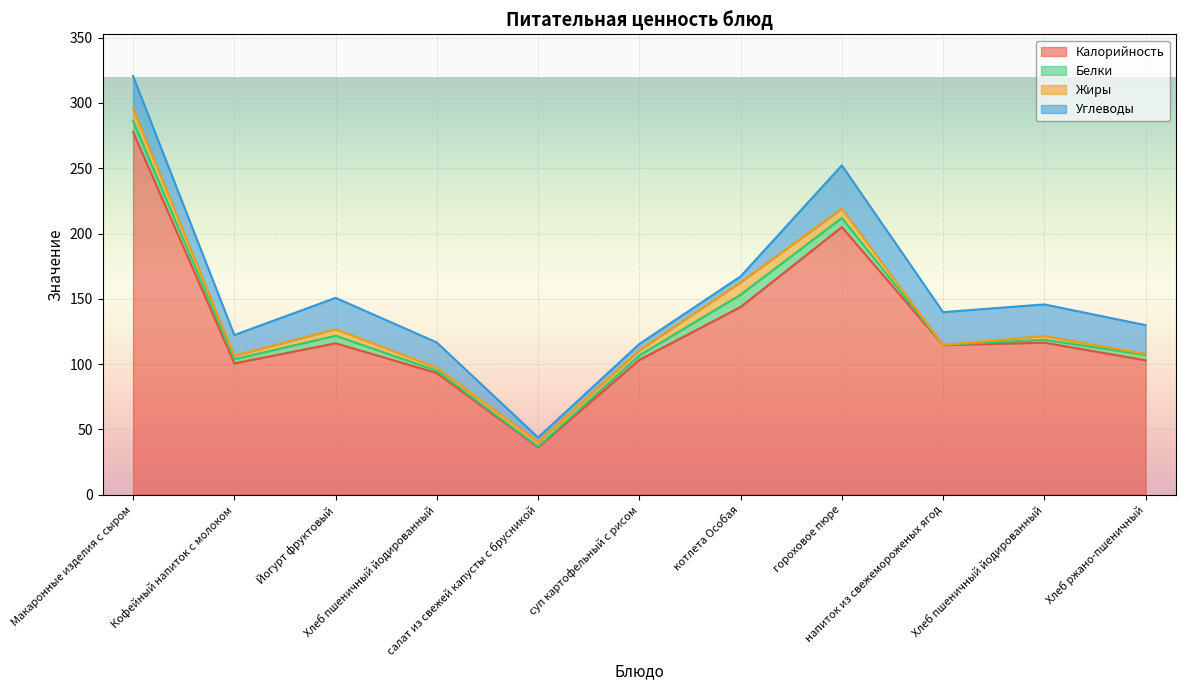

Reading left to right, what are all the values shown in this chart?

Калорийность: Макаронные изделия с сыром=277.7	Кофейный напиток с молоком=100.6	Йогурт фруктовый=116.0	Хлеб пшеничный йодированный=93.2	салат из свежей капусты с брусникой=36.4	суп картофельный с рисом=103.3	котлета Особая=143.8	гороховое пюре=205.0	напиток из свежемороженых ягод=114.6	Хлеб пшеничный йодированный=116.5	Хлеб ржано-пшеничный=103.0
Белки: Макаронные изделия с сыром=8.5	Кофейный напиток с молоком=3.2	Йогурт фруктовый=5.8	Хлеб пшеничный йодированный=1.8	салат из свежей капусты с брусникой=0.5	суп картофельный с рисом=3.4	котлета Особая=9.4	гороховое пюре=7.0	напиток из свежемороженых ягод=0.2	Хлеб пшеничный йодированный=2.2	Хлеб ржано-пшеничный=4.1
Жиры: Макаронные изделия с сыром=9.8	Кофейный напиток с молоком=2.7	Йогурт фруктовый=5.0	Хлеб пшеничный йодированный=2.3	салат из свежей капусты с брусникой=3.6	суп картофельный с рисом=3.9	котлета Особая=9.5	гороховое пюре=7.0	напиток из свежемороженых ягод=0.0	Хлеб пшеничный йодированный=2.9	Хлеб ржано-пшеничный=0.7
Углеводы: Макаронные изделия с сыром=24.6	Кофейный напиток с молоком=15.8	Йогурт фруктовый=24.0	Хлеб пшеничный йодированный=19.3	салат из свежей капусты с брусникой=3.4	суп картофельный с рисом=4.8	котлета Особая=4.5	гороховое пюре=33.2	напиток из свежемороженых ягод=25.1	Хлеб пшеничный йодированный=24.1	Хлеб ржано-пшеничный=22.1